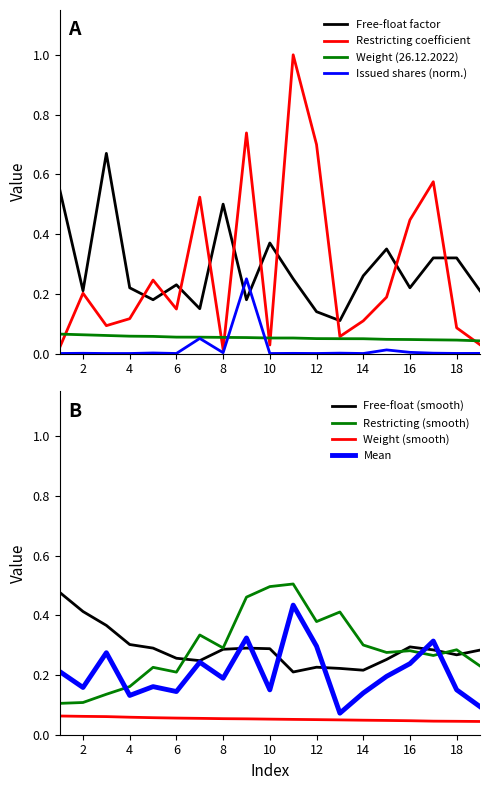

What is the value of the Restricting coefficient point at the 5th from the left?

0.2